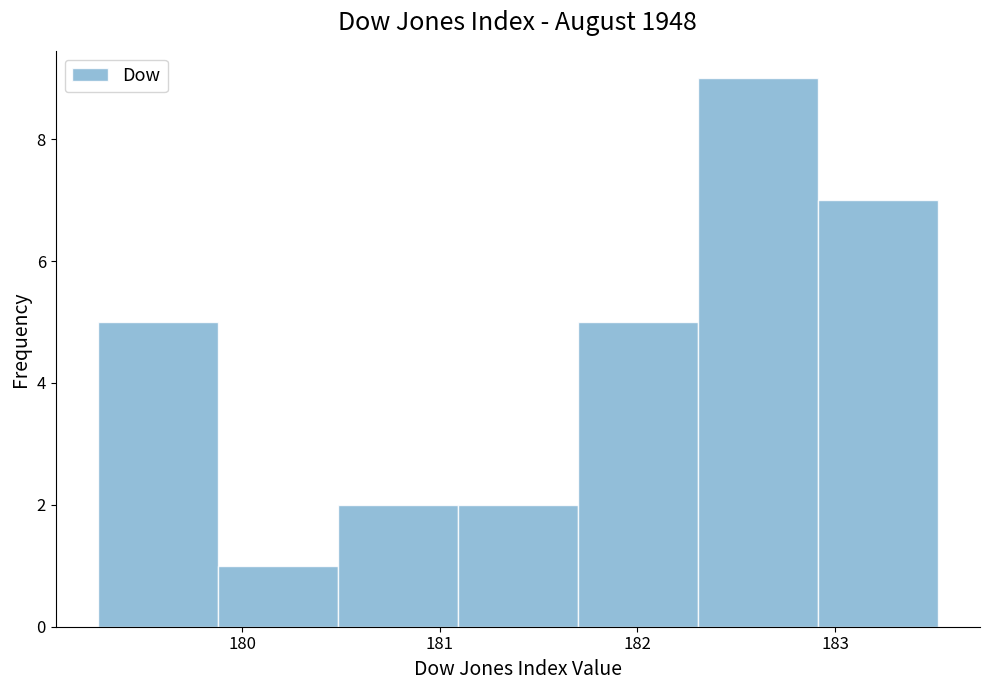

Reading left to right, list every bar in this chart as the range it spans on the x-axis followed by its height. Neither the bar edges nor the heights are printed on the chart, so give them approximately, as read against the axes.

179.3 to 179.9: 5
179.9 to 180.5: 1
180.5 to 181.1: 2
181.1 to 181.7: 2
181.7 to 182.3: 5
182.3 to 182.9: 9
182.9 to 183.5: 7